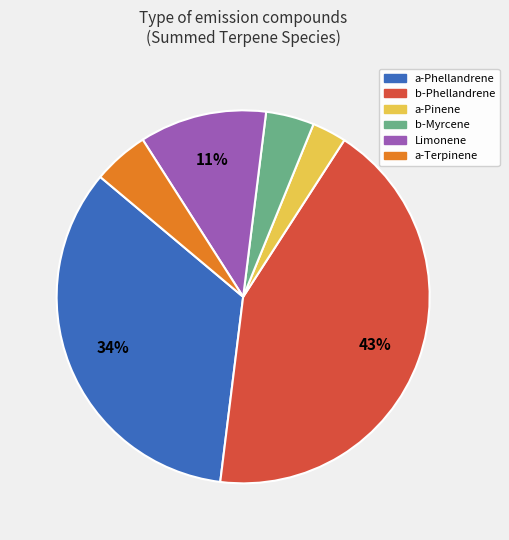

The a-Pinene slice represents 3% of the pie. True or false?

True